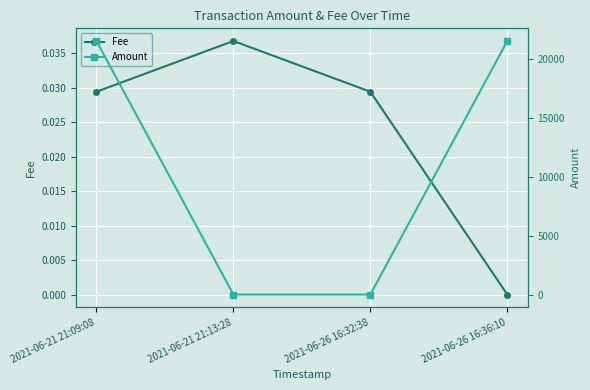

True or false: Amount has more than 2 interior local peaks.

False